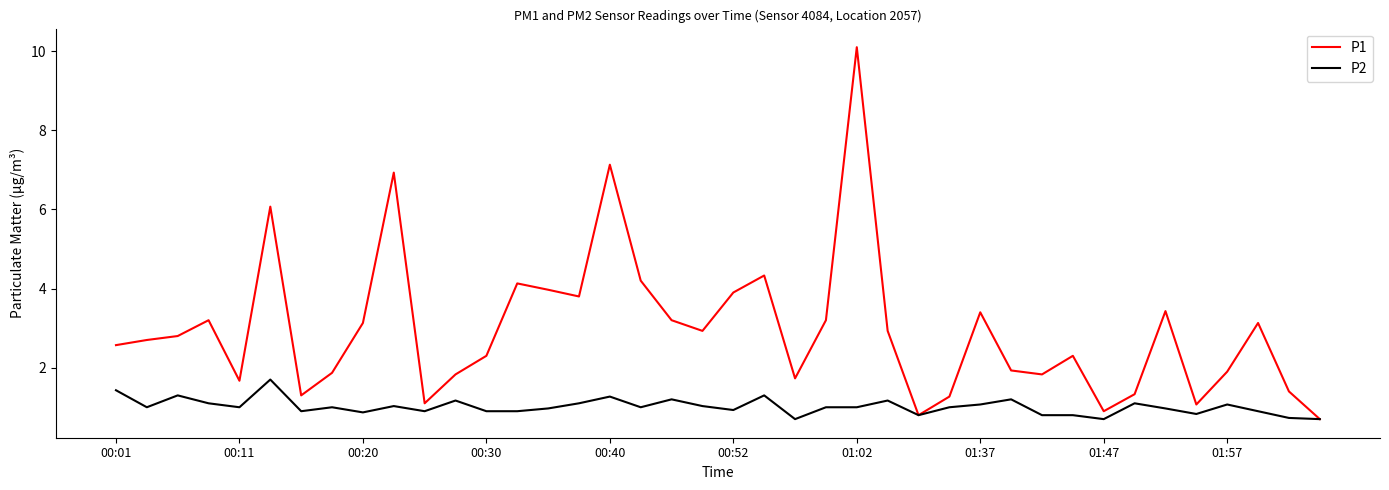

Rank the series by their maximum value, from highest to lowest.

P1, P2